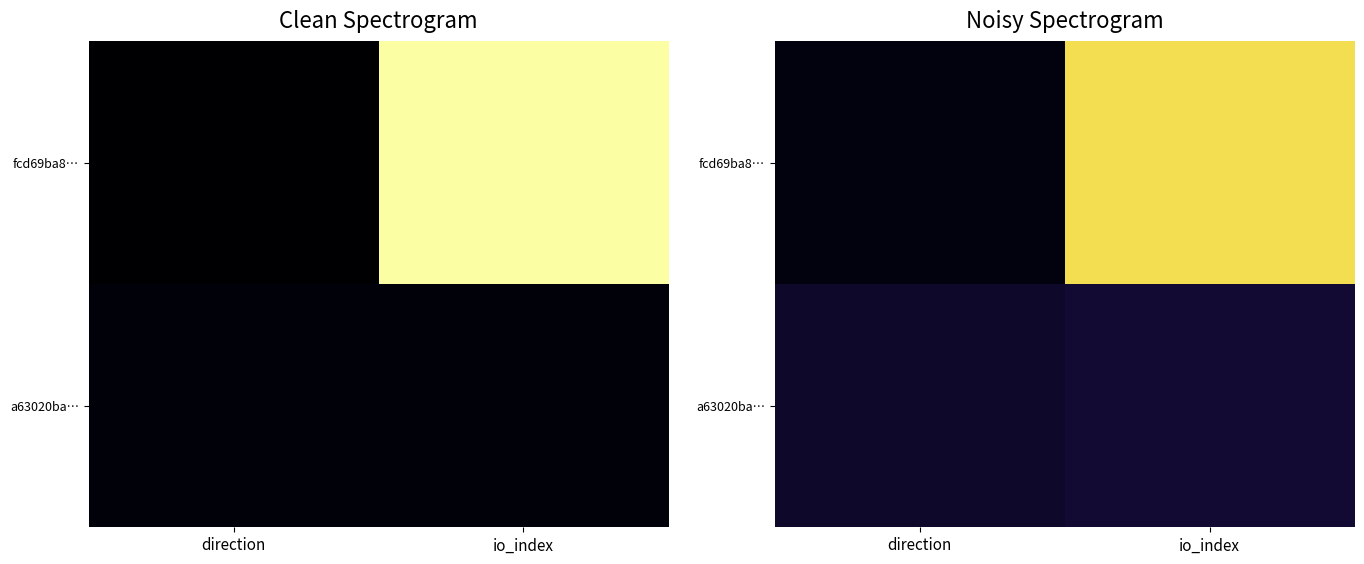

At which category is the sum across all series the highest?

io_index